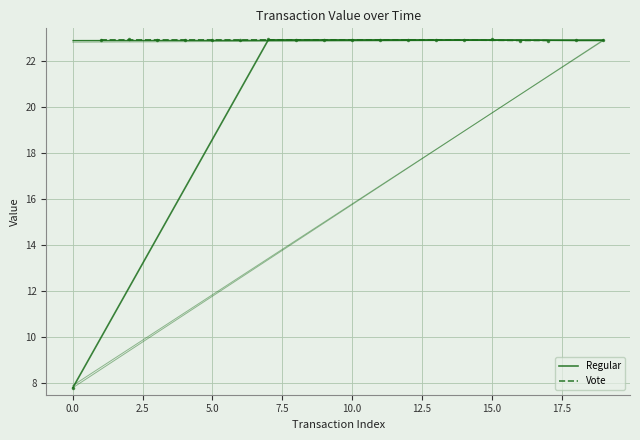

In Vote, how many points are higher than both neighbors (excluding endpoints)?

1